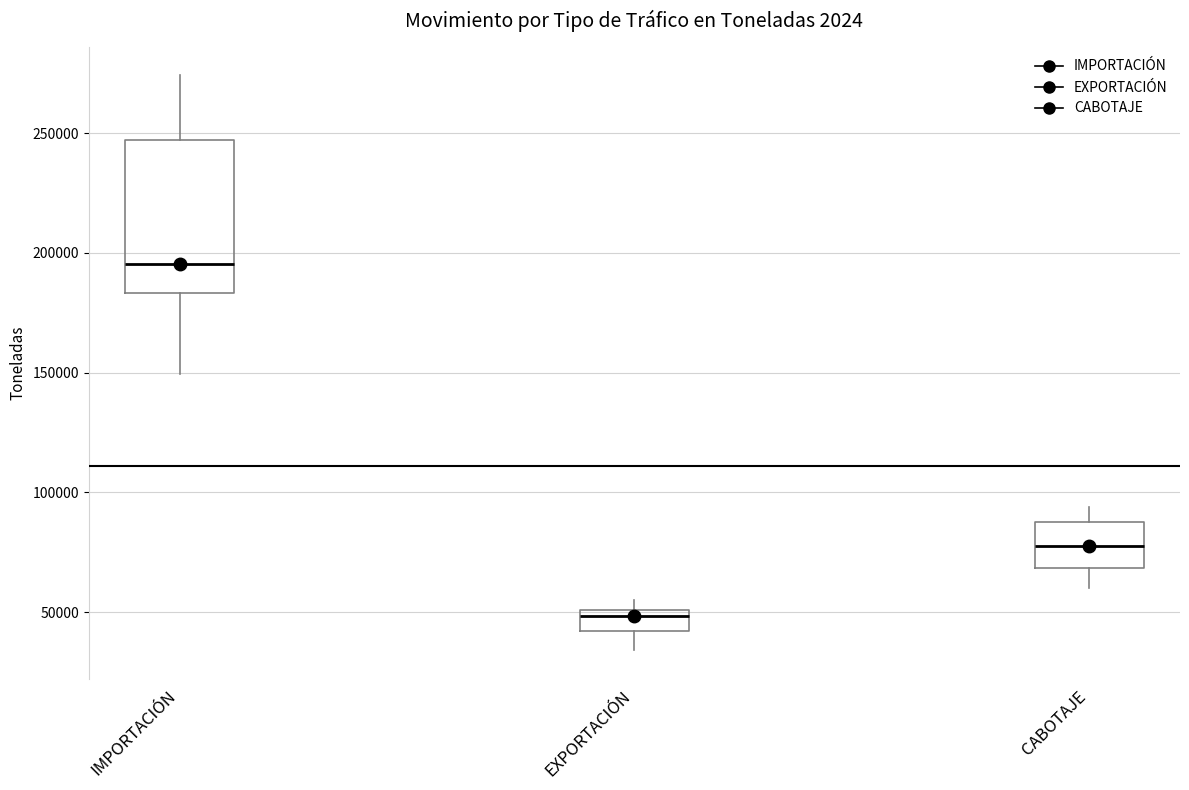

Which box's median line is the highest?

IMPORTACIÓN